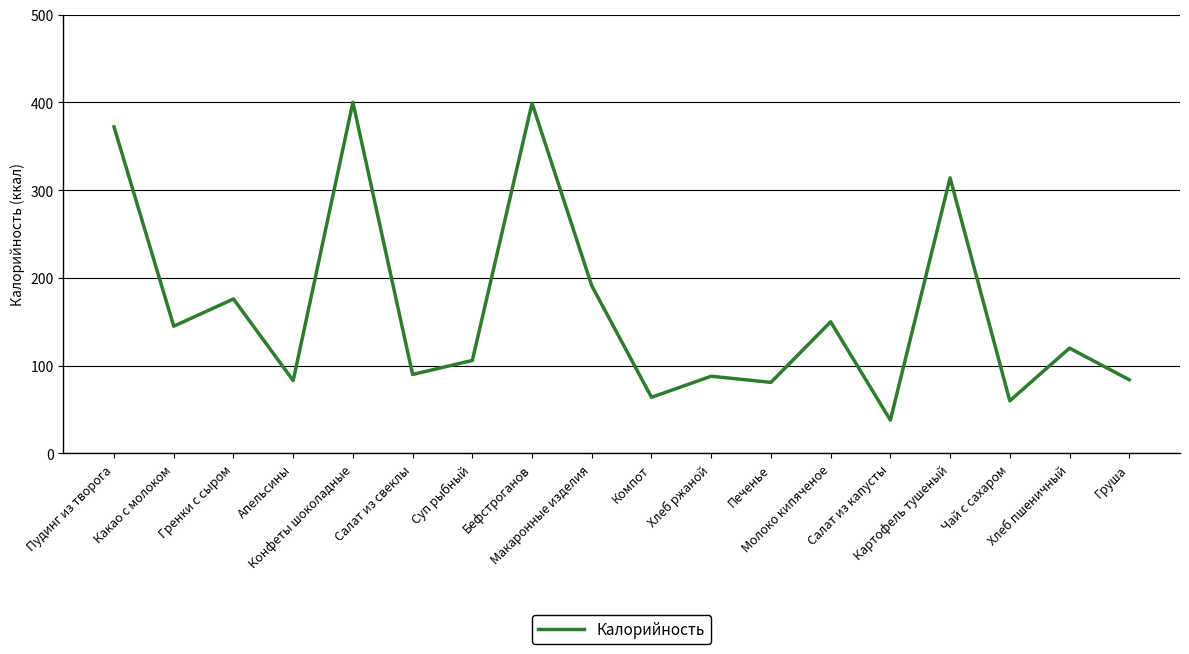

Where is the data nearest to the value 219?

Макаронные изделия